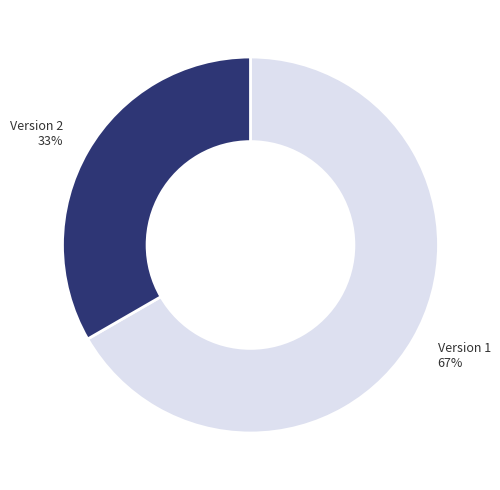

What is the majority slice?

Version 1